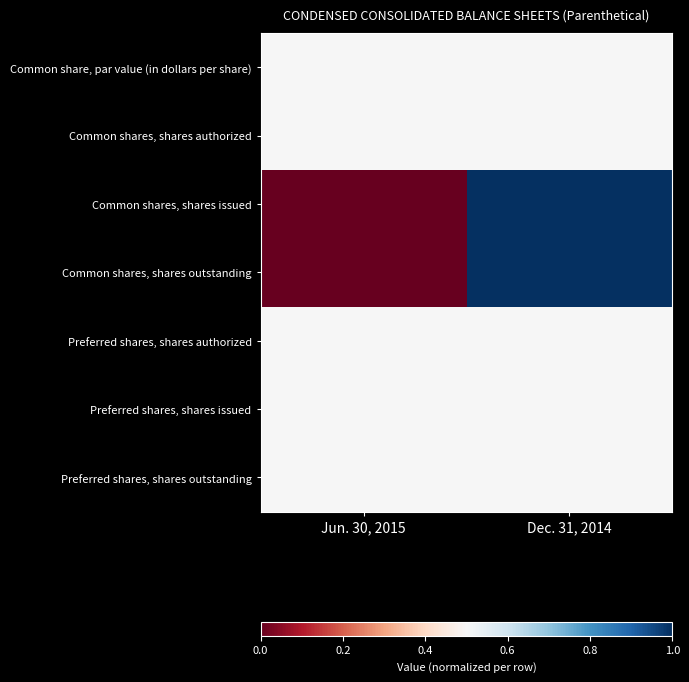

Rank the series by their maximum value, from highest to lowest.

Common shares, shares issued, Common shares, shares outstanding, Common share, par value (in dollars per share), Common shares, shares authorized, Preferred shares, shares authorized, Preferred shares, shares issued, Preferred shares, shares outstanding